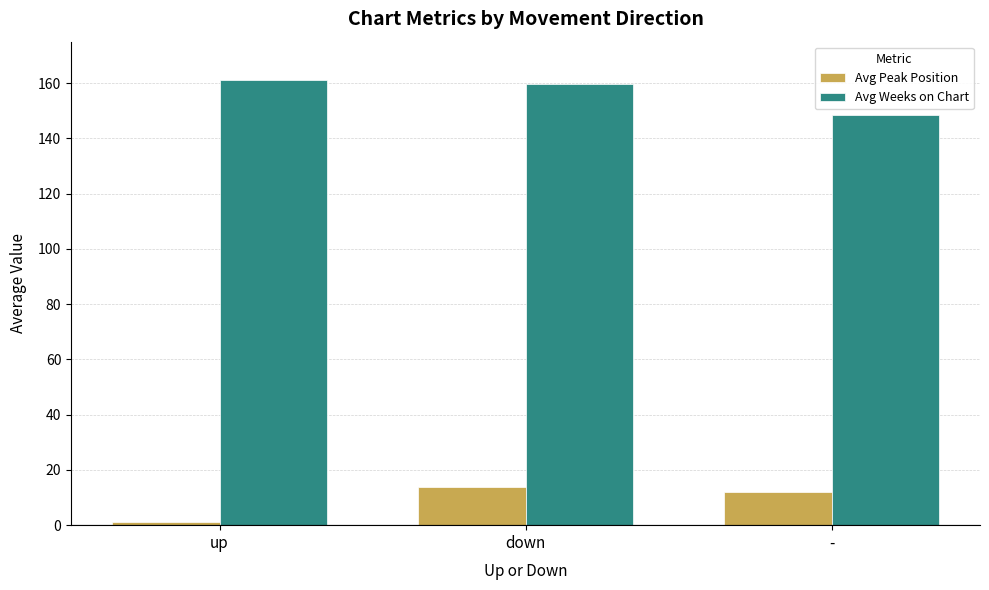

What is the minimum value shown in the chart?

1.0